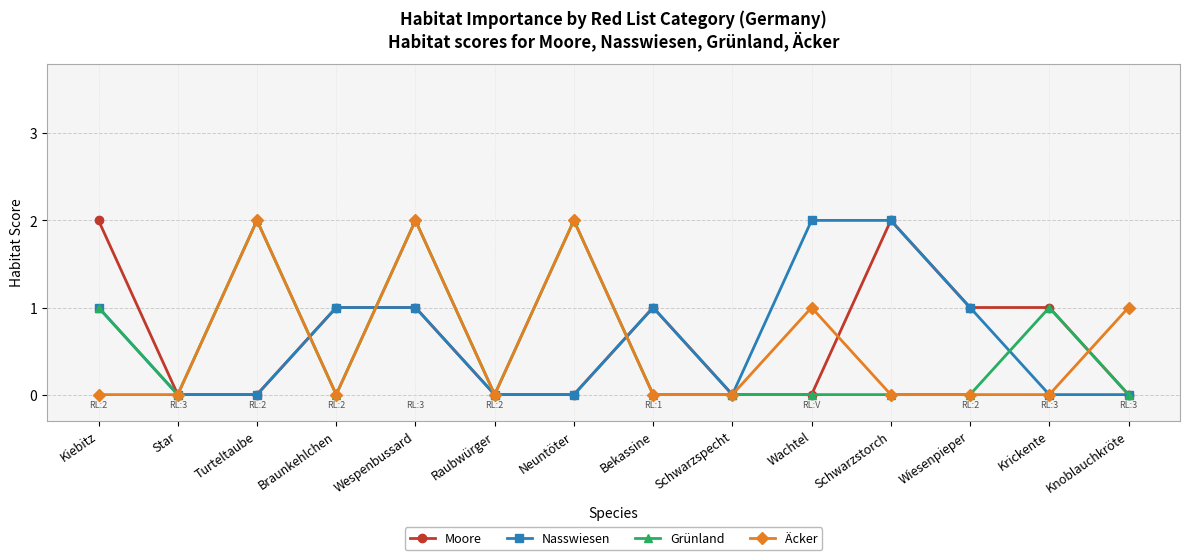

Is it true that Nasswiesen equals -1 at Star?

False